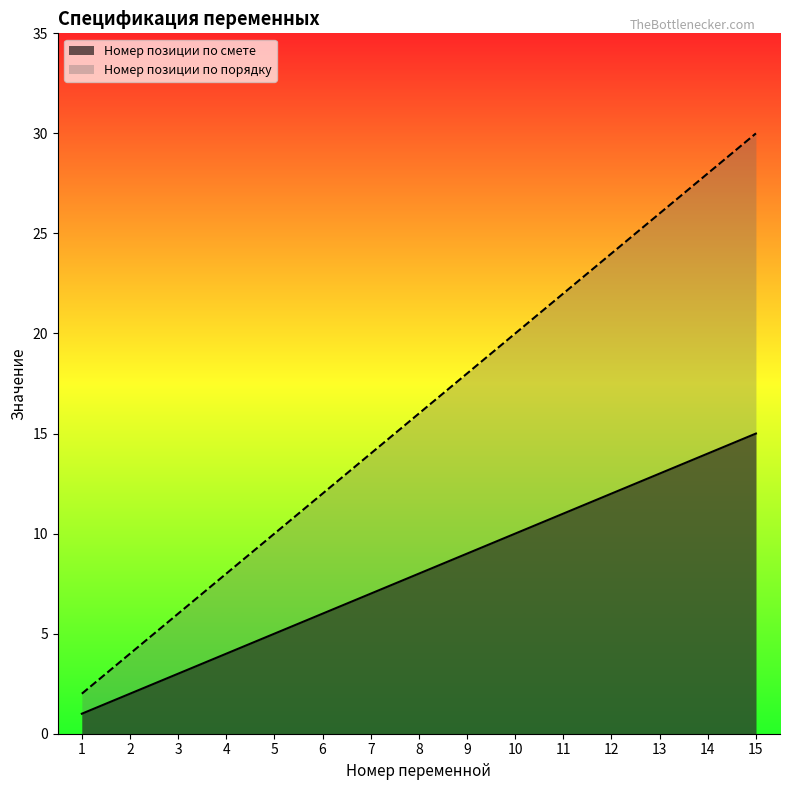

True or false: Номер позиции по порядку and Номер позиции по смете cross at least once.

False